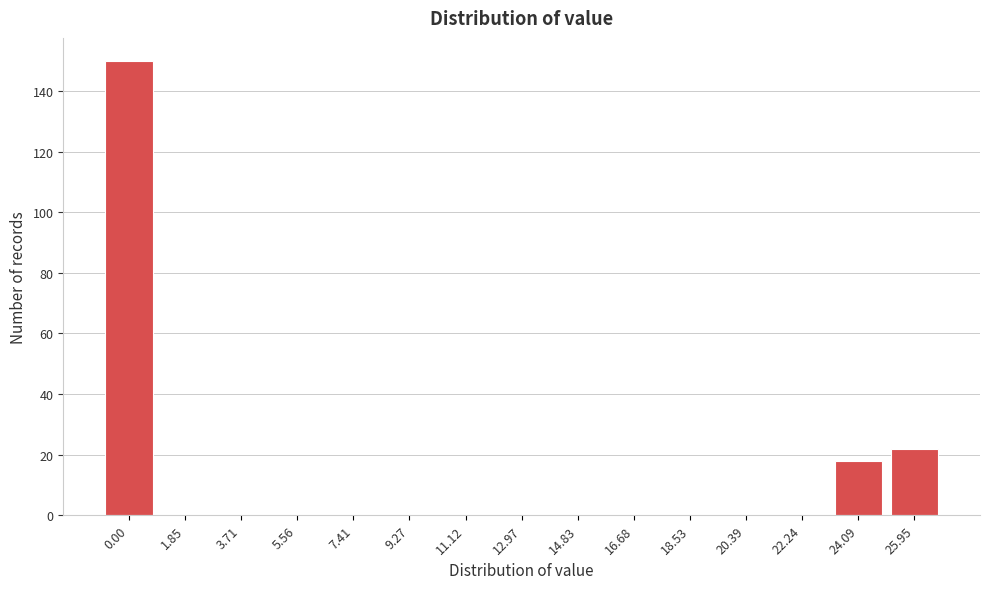

Reading left to right, what are all the values shown in this chart?

0.00=150	1.85=0	3.71=0	5.56=0	7.41=0	9.27=0	11.12=0	12.97=0	14.83=0	16.68=0	18.53=0	20.39=0	22.24=0	24.09=18	25.95=22